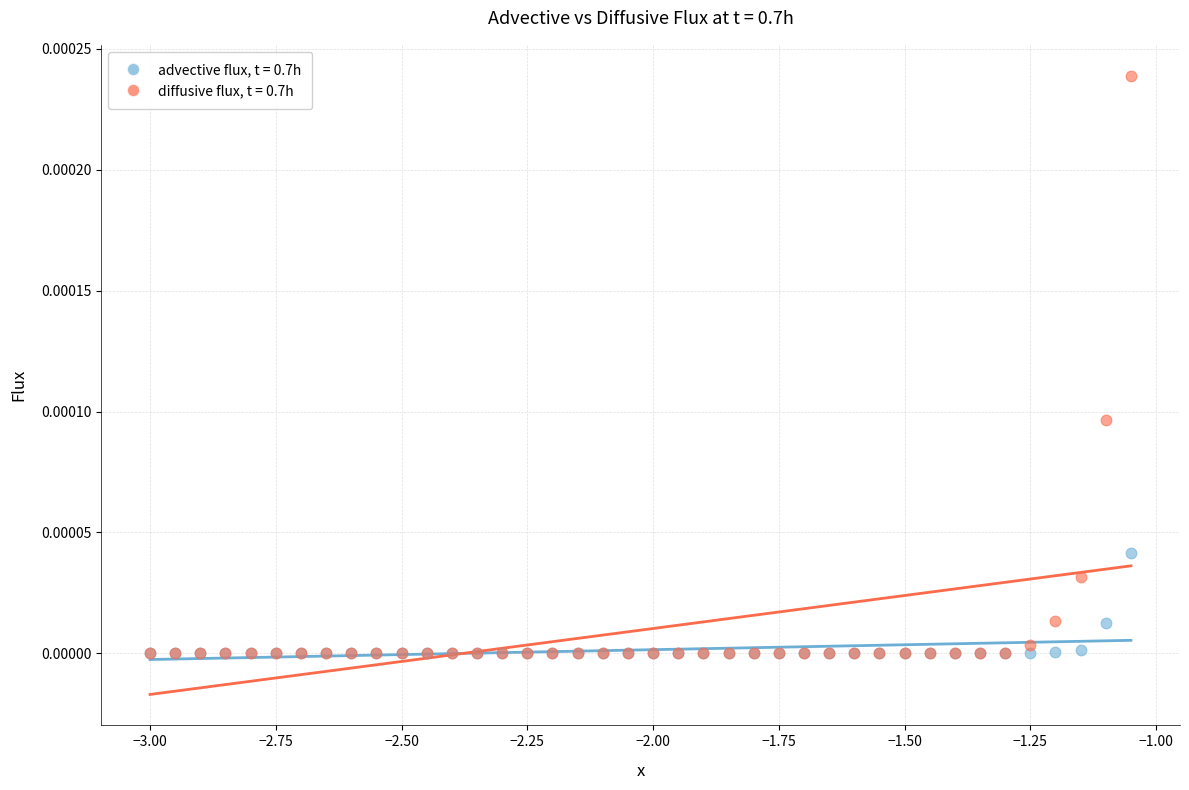

What are all the series names shown in the legend?

advective flux, t = 0.7h, diffusive flux, t = 0.7h